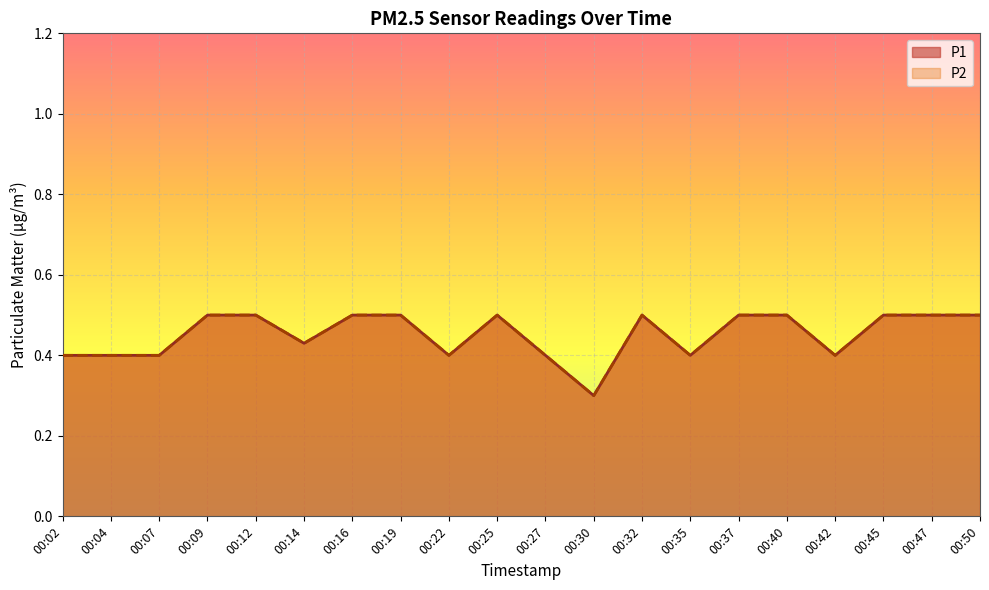

In P2, how many points are lower than both neighbors (excluding endpoints)?

5